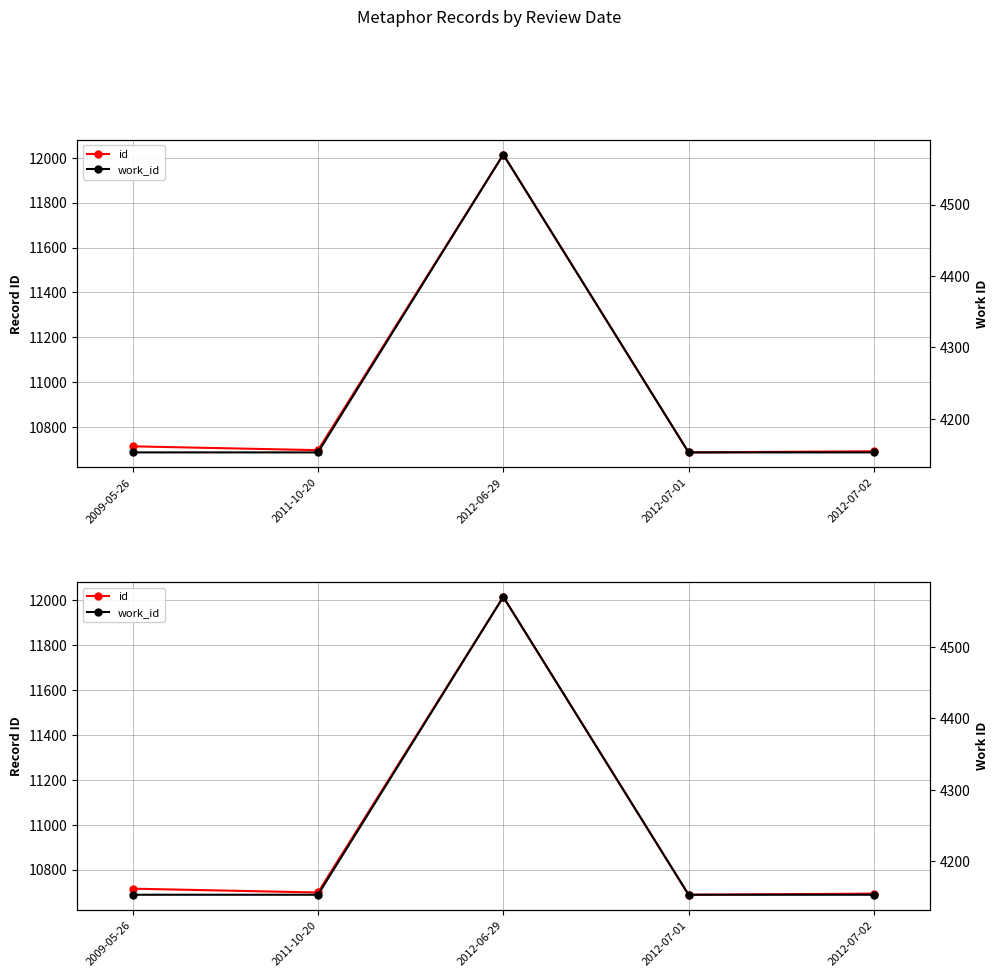

How many series are shown in this chart?

2